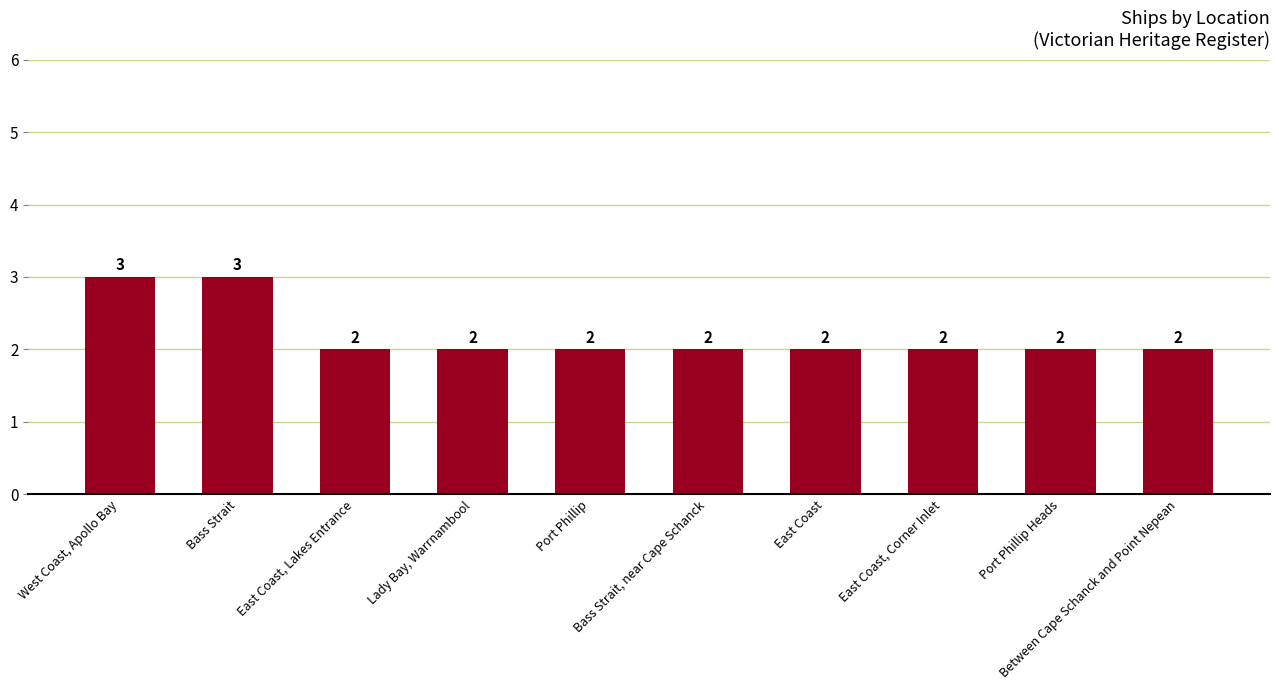

Does the chart contain stacked bars?

No